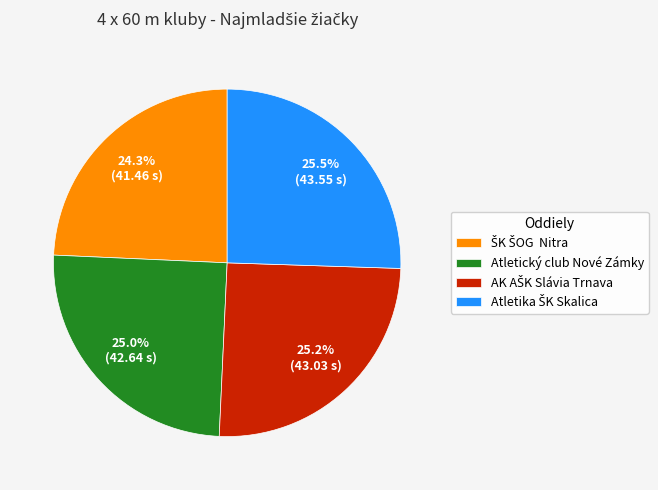

Does any single category account for the majority?

No